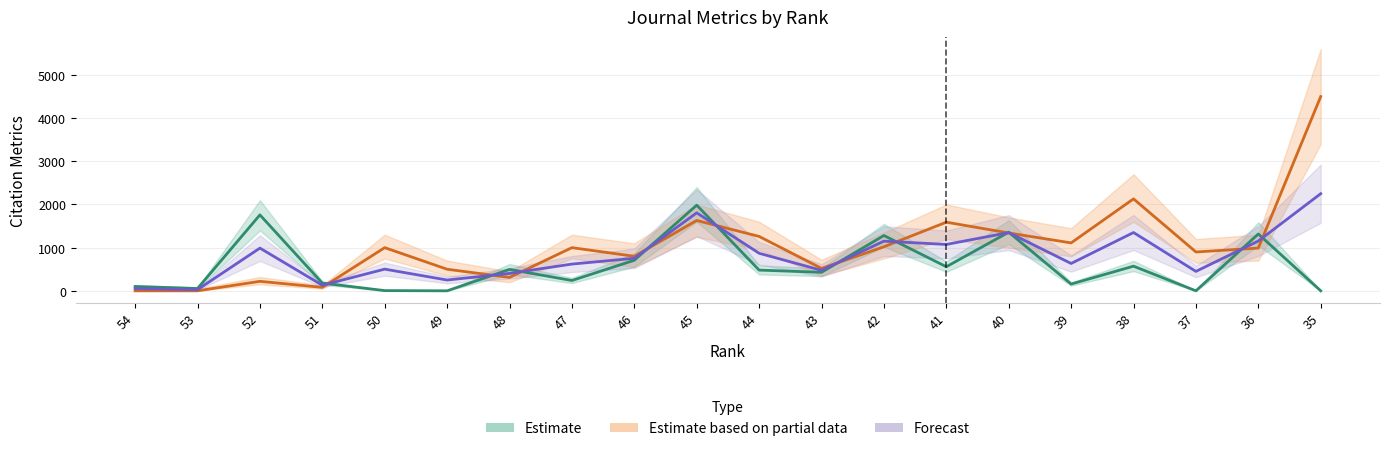

Reading left to right, transcribe all the data shown in this chart.

Estimate: 101.0	54.0	1759.0	179.0	5.0	0.0	496.0	239.0	708.0	1984.0	480.0	429.0	1281.0	558.0	1358.0	157.0	571.0	0.0	1317.0	0.0
Estimate based on partial data: 0.0	0.0	220.0	80.0	1000.0	500.0	310.0	1000.0	800.0	1630.0	1260.0	520.0	1020.0	1590.0	1340.0	1110.0	2130.0	900.0	990.0	4500.0
Forecast: 50.5	27.0	989.5	129.5	502.5	250.0	403.0	619.5	754.0	1807.0	870.0	474.5	1150.5	1074.0	1349.0	633.5	1350.5	450.0	1153.5	2250.0